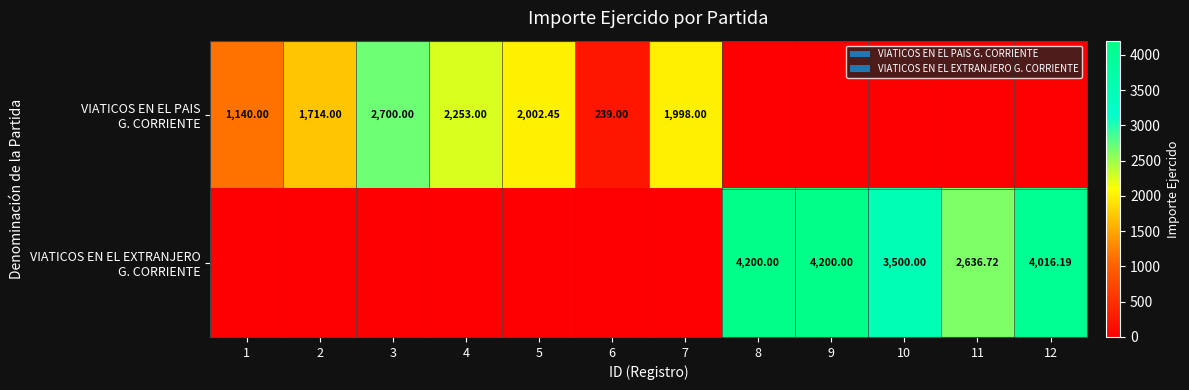

What is the maximum value for VIATICOS EN EL EXTRANJERO G. CORRIENTE?

4200.0